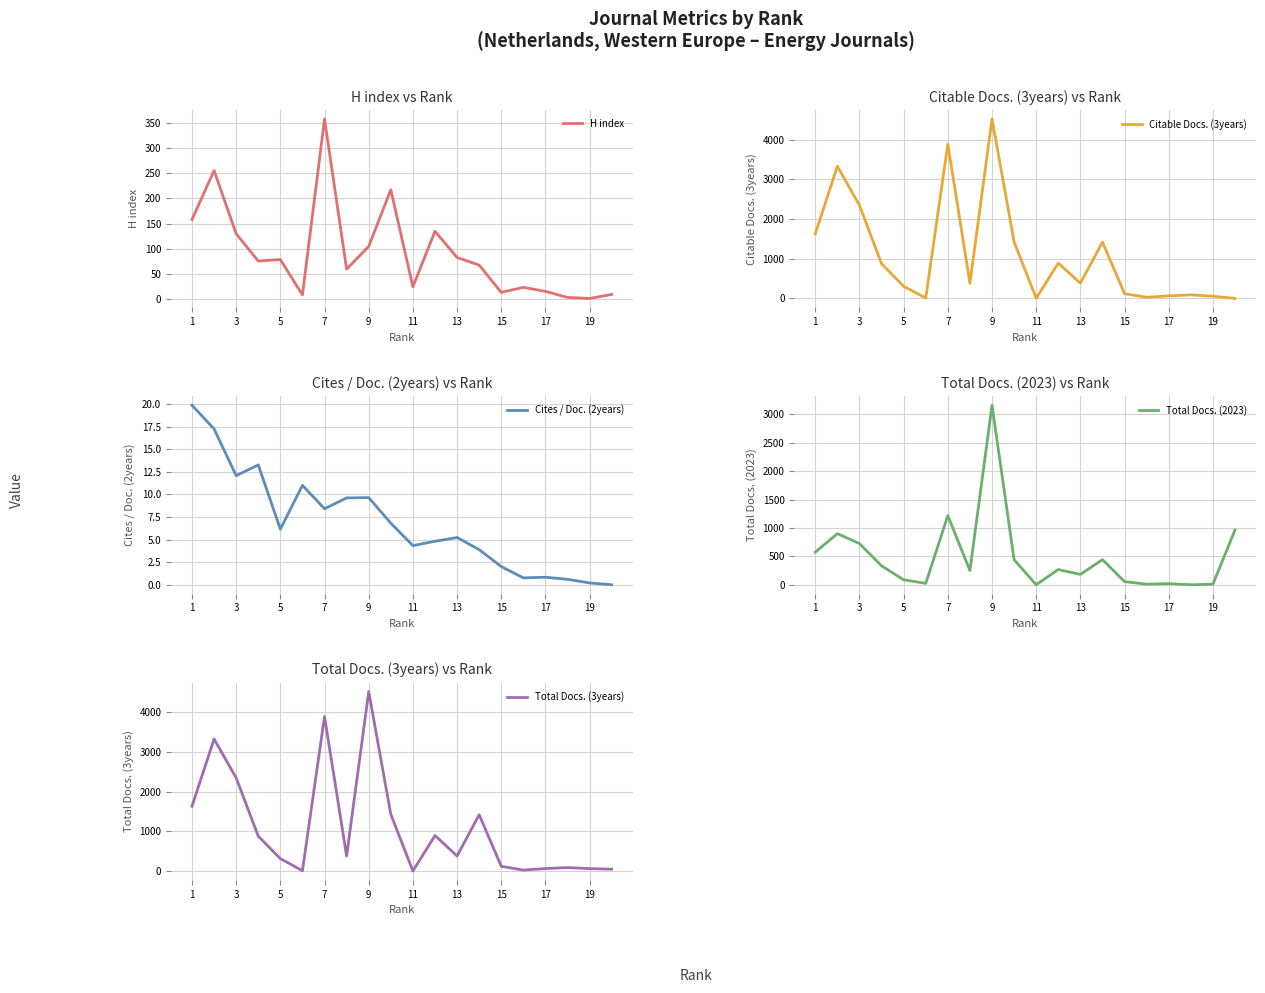

True or false: Cites / Doc. (2years) has a value of 9.6 at 9.

True